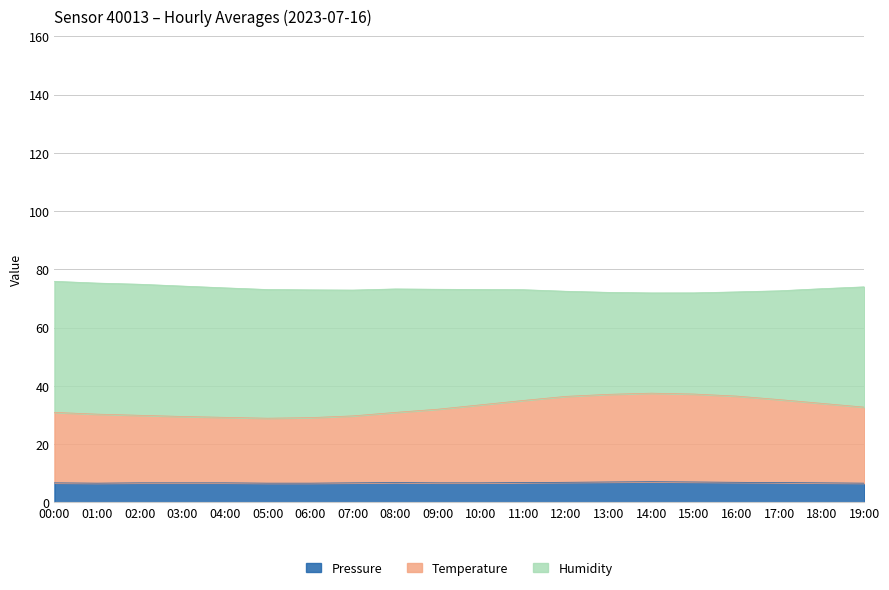

What is the total value across all series at 09:00?

73.2